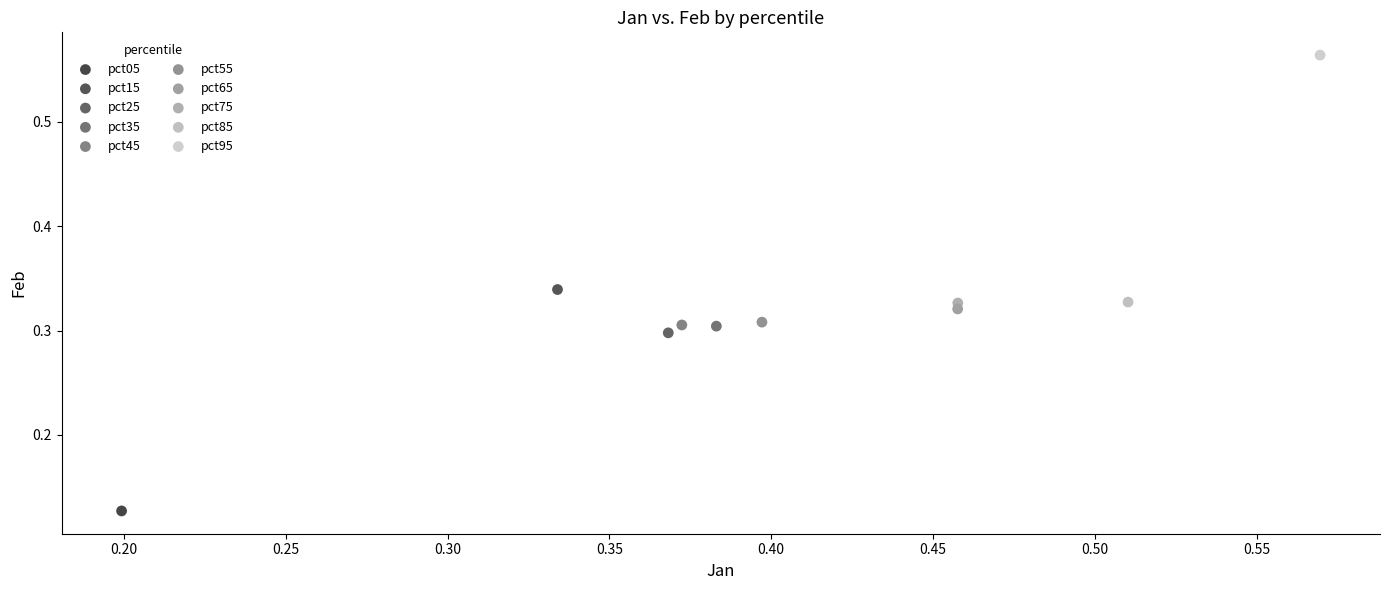

What are all the series names shown in the legend?

pct05, pct15, pct25, pct35, pct45, pct55, pct65, pct75, pct85, pct95